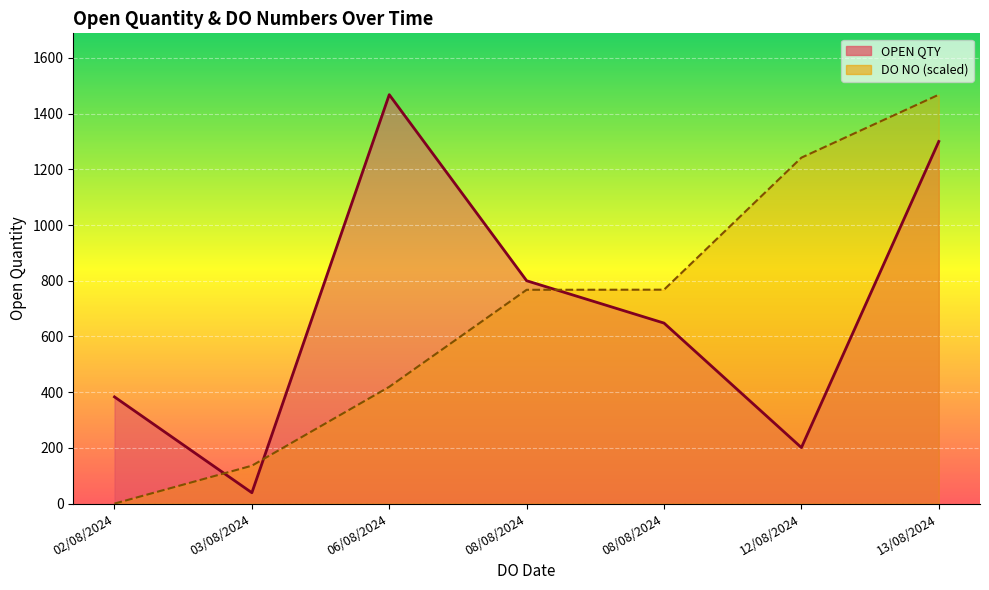

Where do OPEN QTY line and DO NO line first cross each other?

02/08/2024 and 03/08/2024